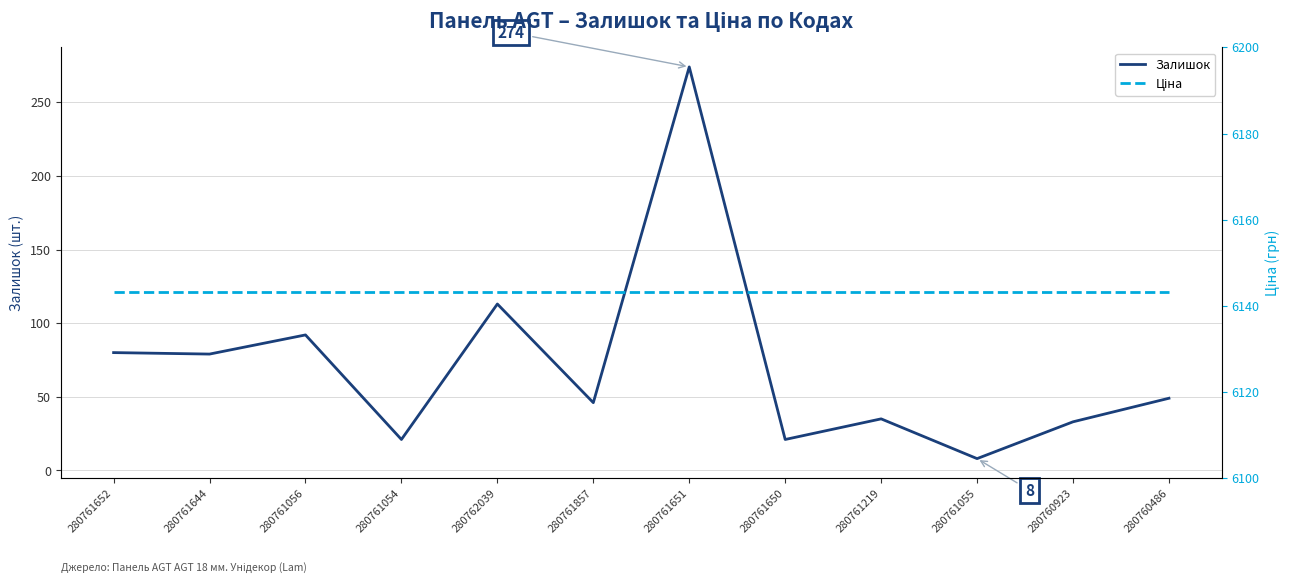

Rank the series by their average value, from highest to lowest.

Ціна, Залишок